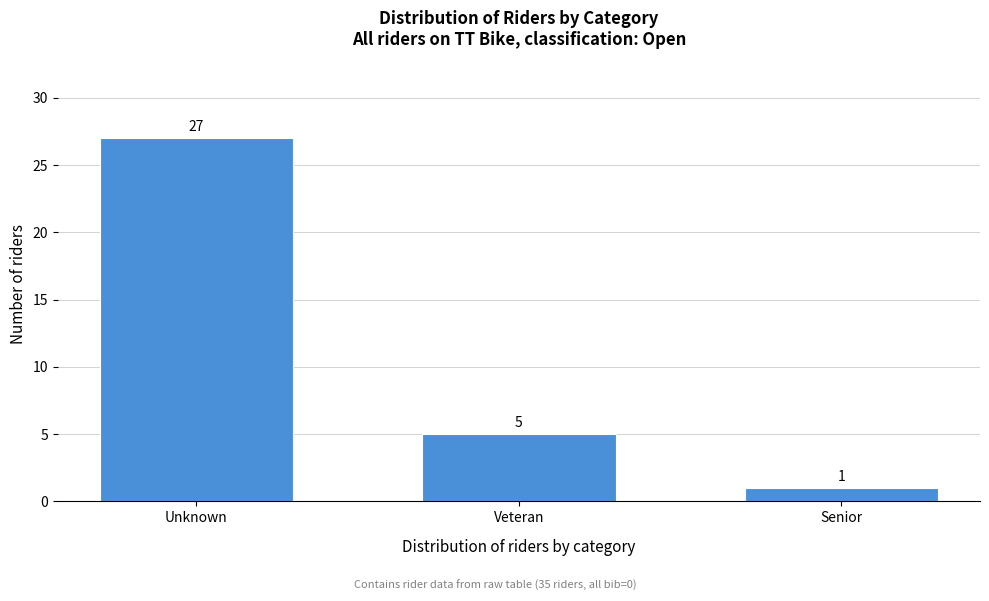

Reading right to left, extract all data points from this chart.

Senior=1	Veteran=5	Unknown=27